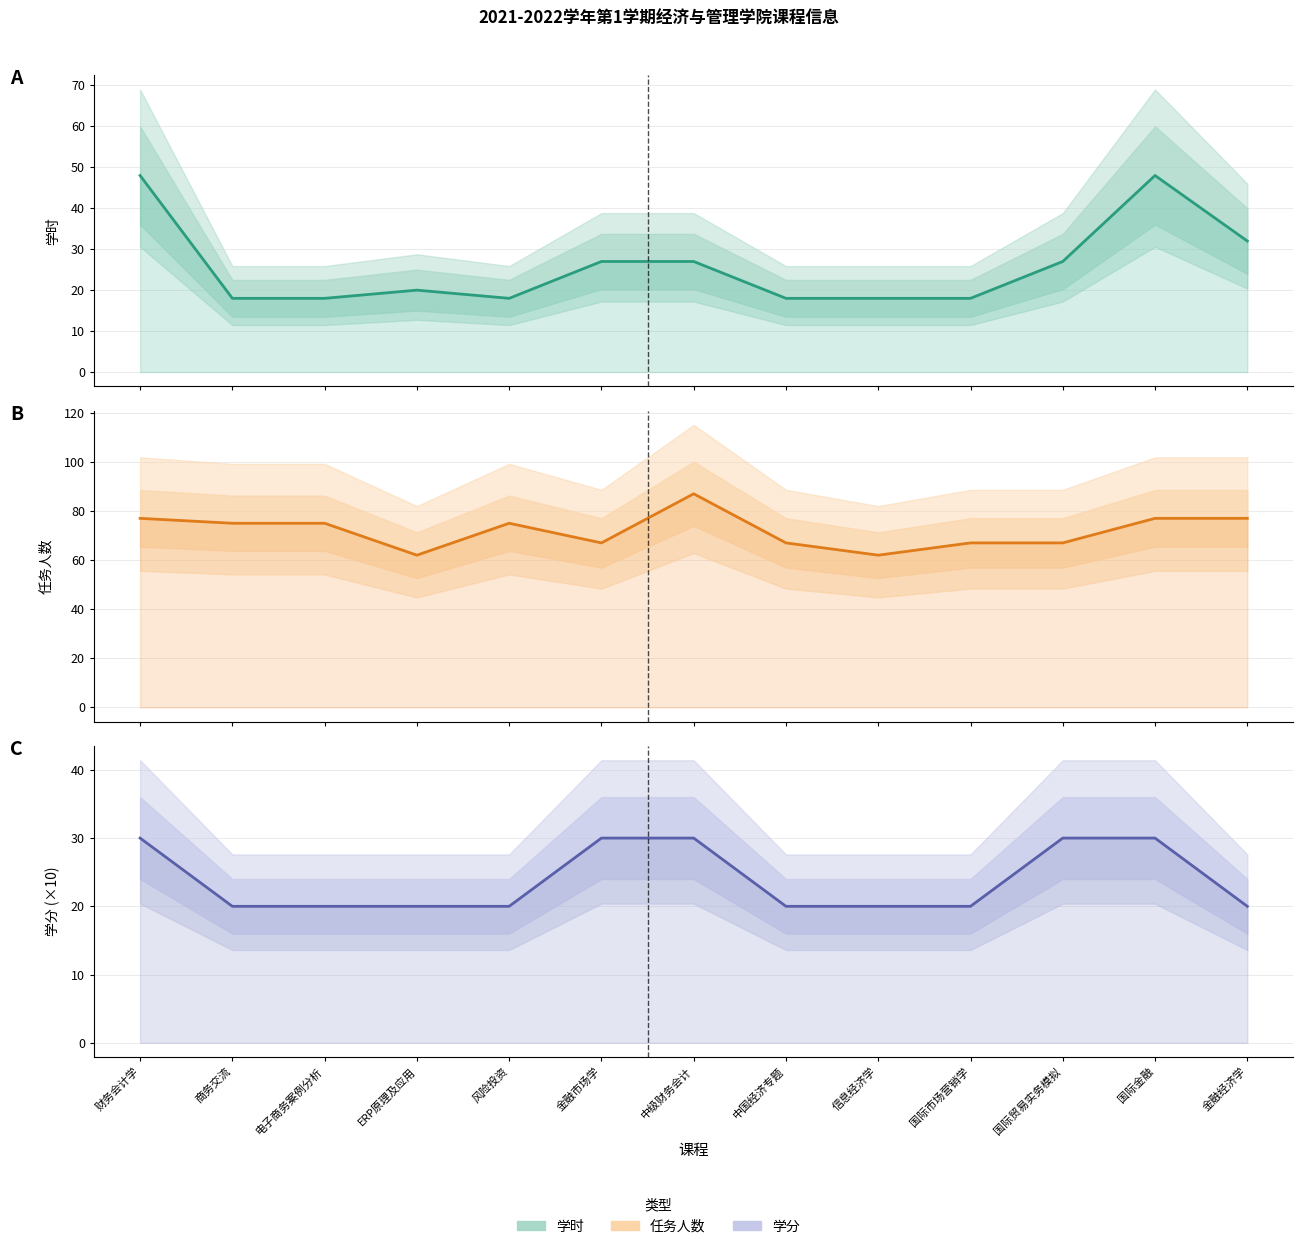

At how many categories does at least one series exceed 60?

13